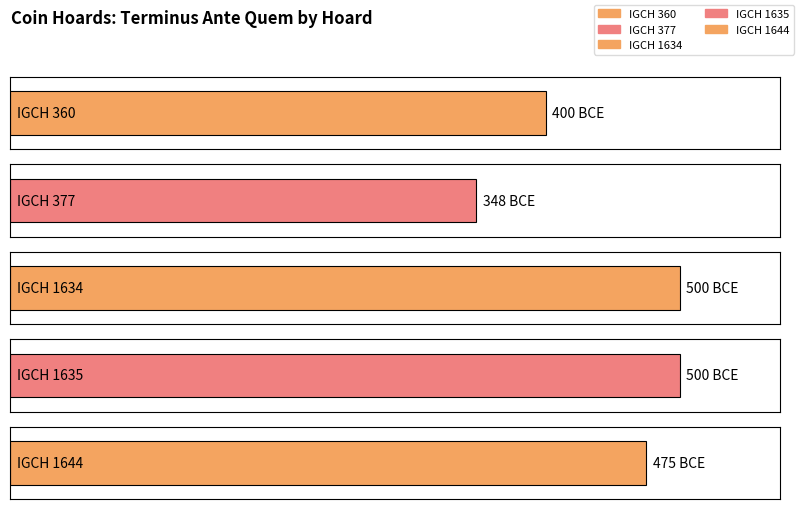

What is the average value?

-445